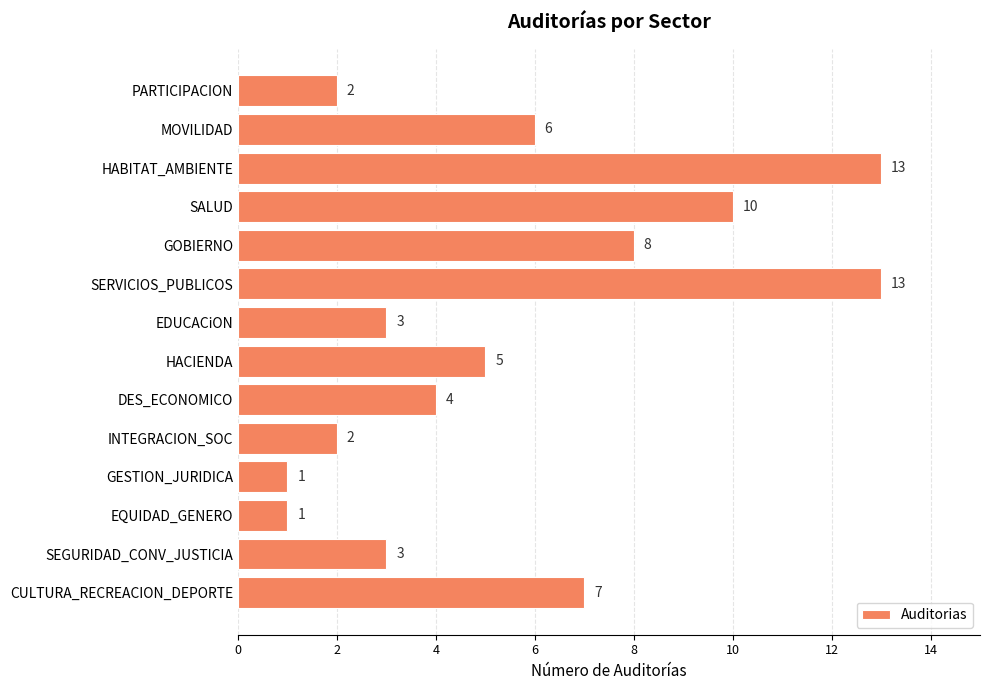

What is the change in value from HACIENDA to EQUIDAD_GENERO?

-4